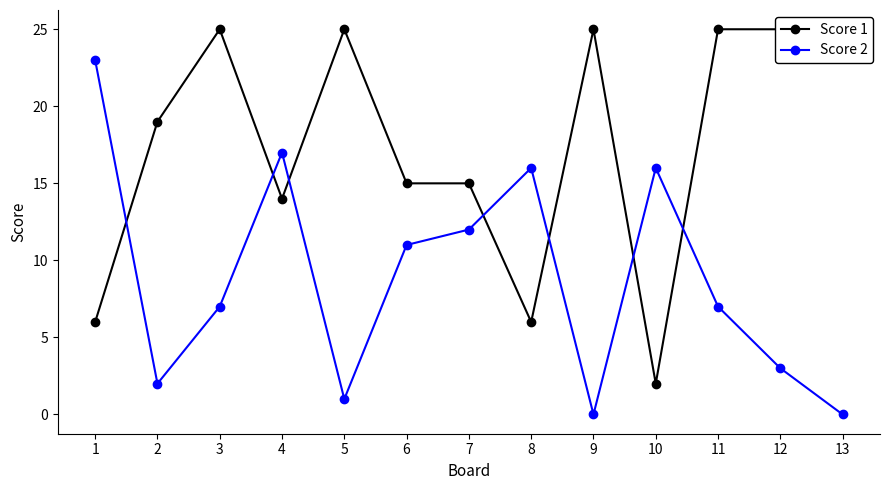

What is the sum of the Score 1 values at 13 and 5?

50